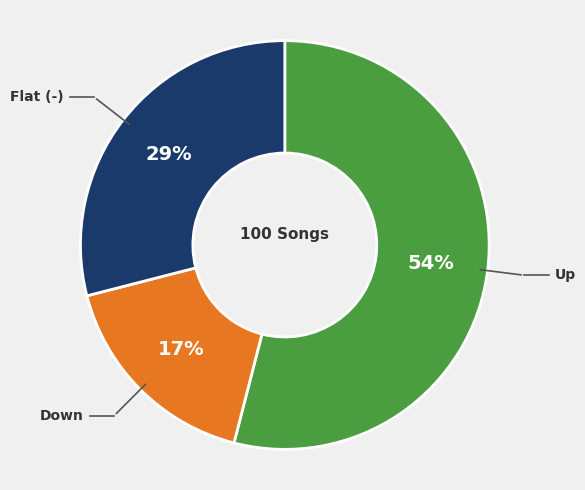

To the nearest percent, what is the difference between the largest and smallest slice percentages?

37%